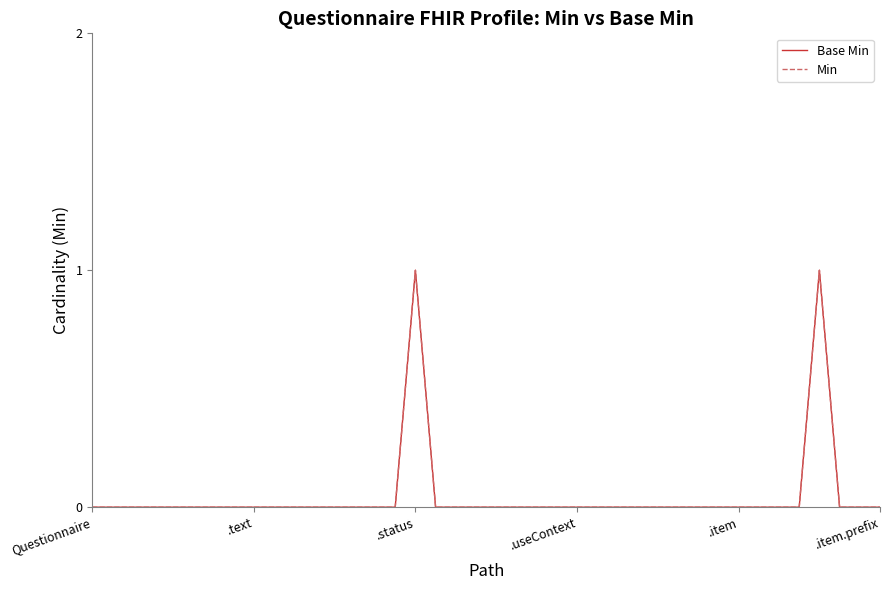

True or false: Min has more than 1 interior local peaks.

True